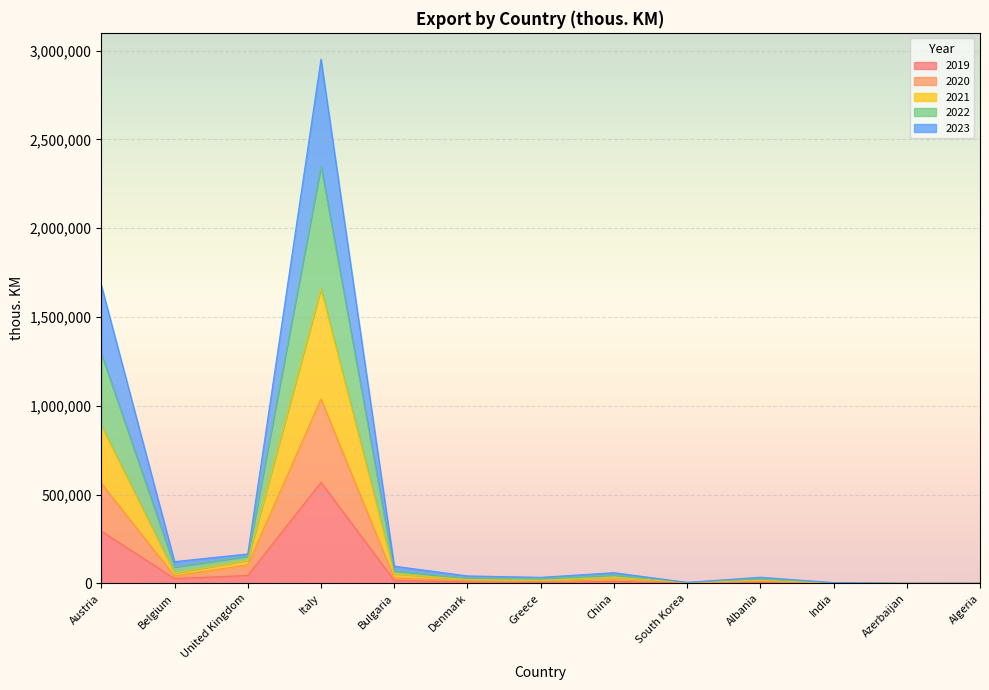

At which label does 2019 reach its peak?

Italy